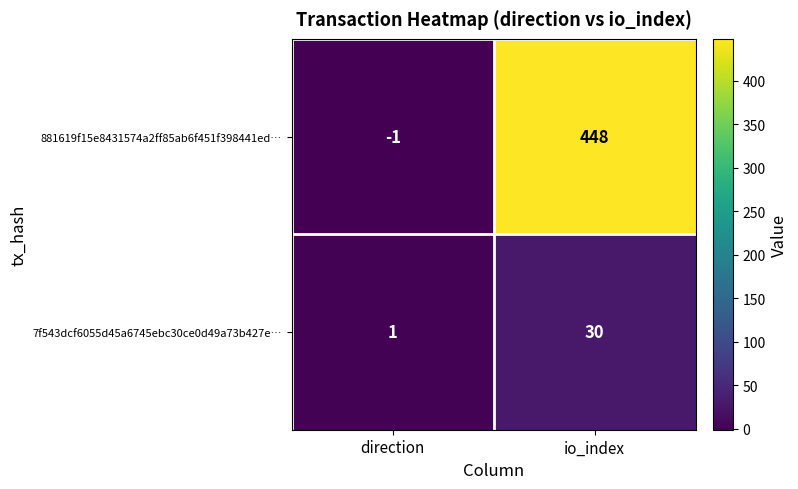

Which series has the widest spread of values?

881619f15e8431574a2ff85ab6f451f398441ed…